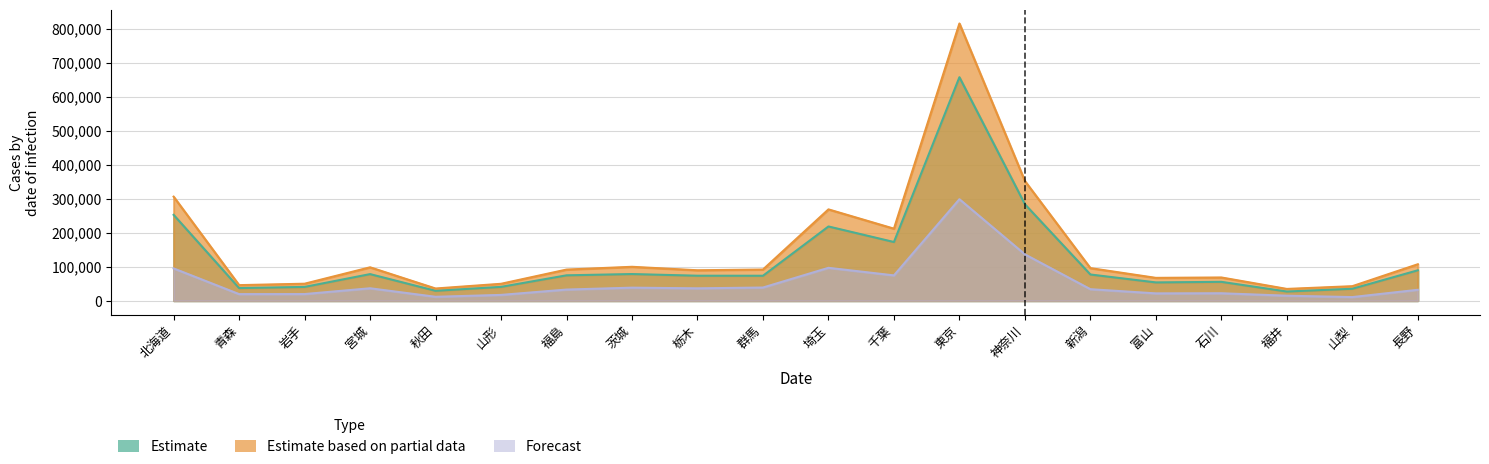

At how many categories does at least one series exceed 249256?

4